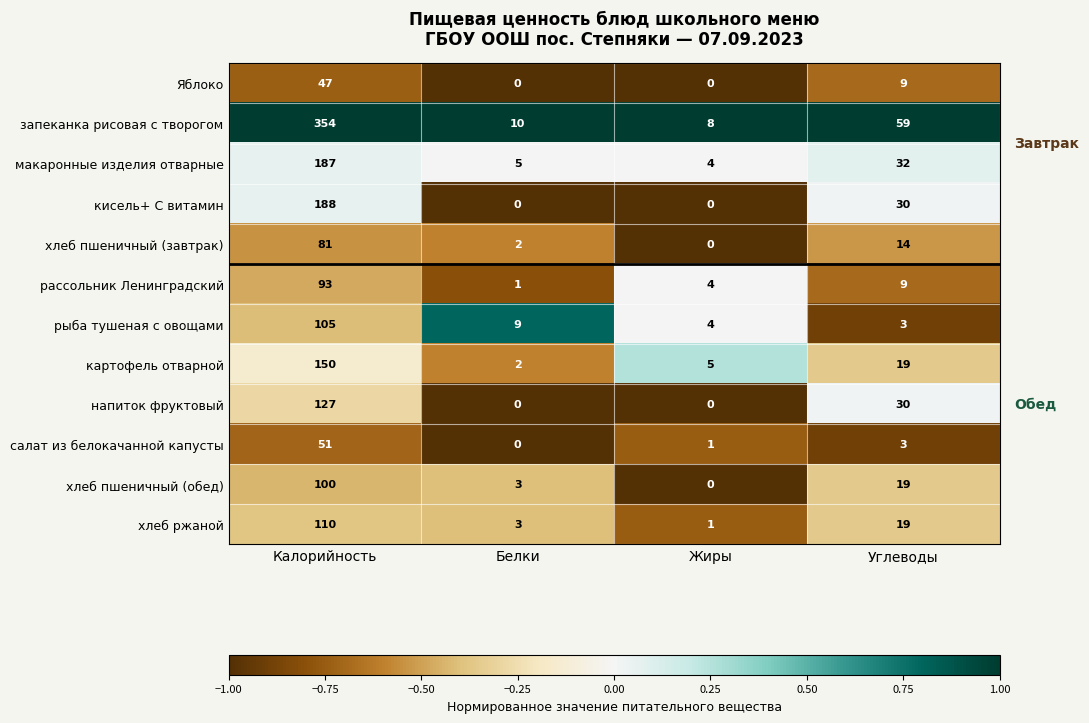

Read the хлеб пшеничный (завтрак) value at Калорийность.

81